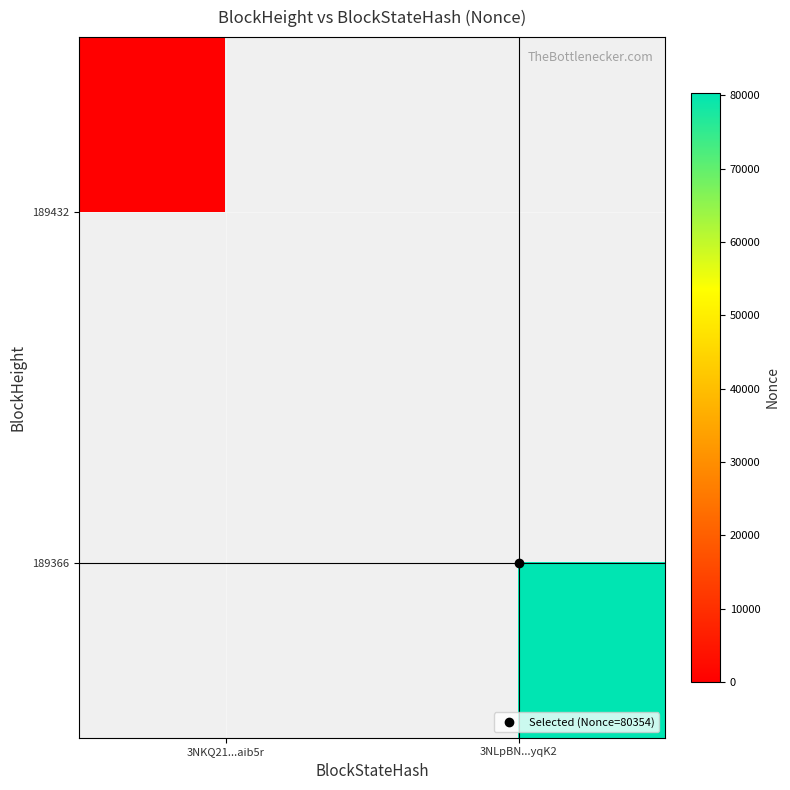

List the series in order of their peak value, lowest first.

189432, 189366